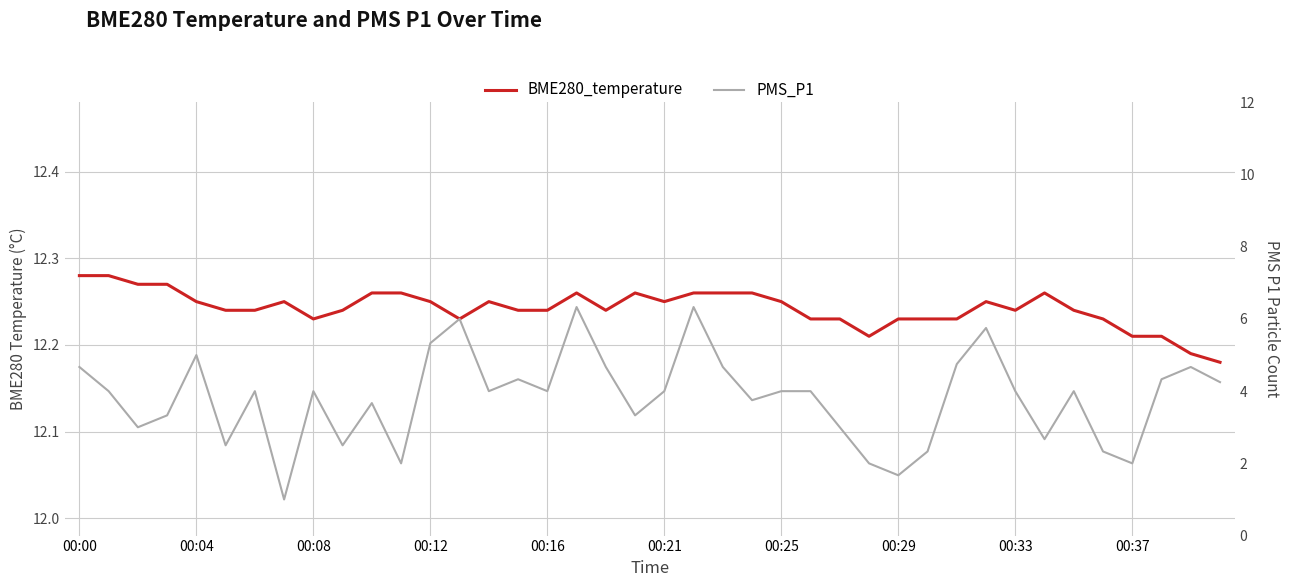

At which label is PMS_P1 closest to 3?

00:08